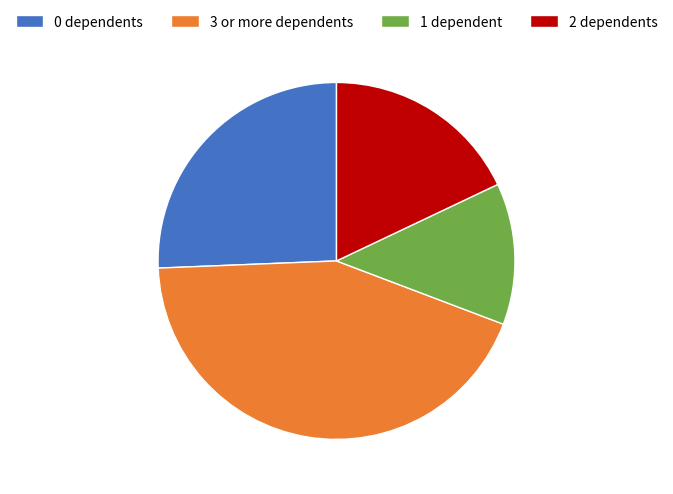

Rank the categories by value from lowest to highest.

1 dependent, 2 dependents, 0 dependents, 3 or more dependents